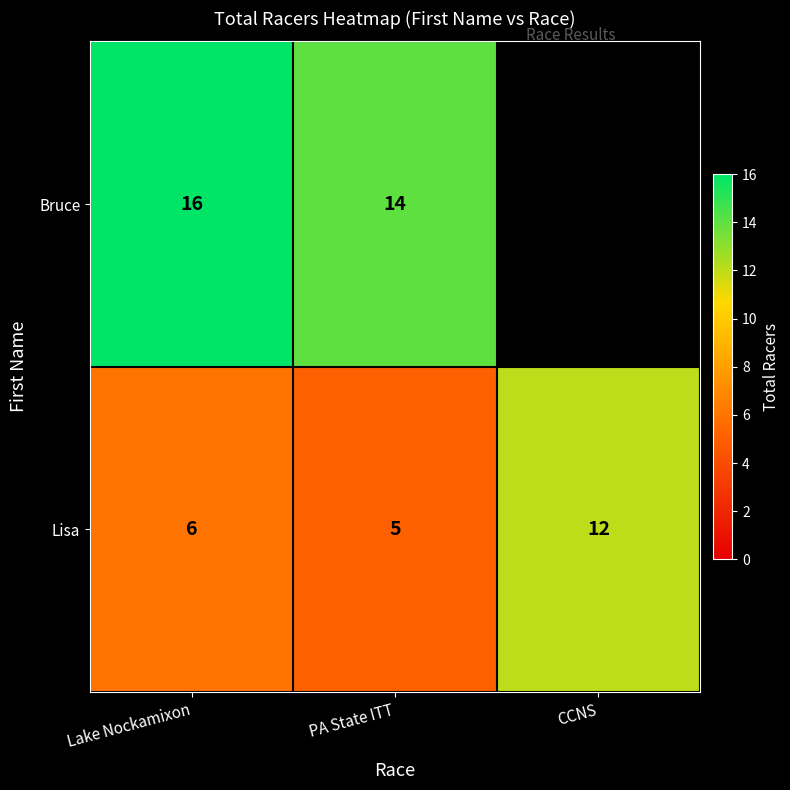

How many data points does each series have?

3